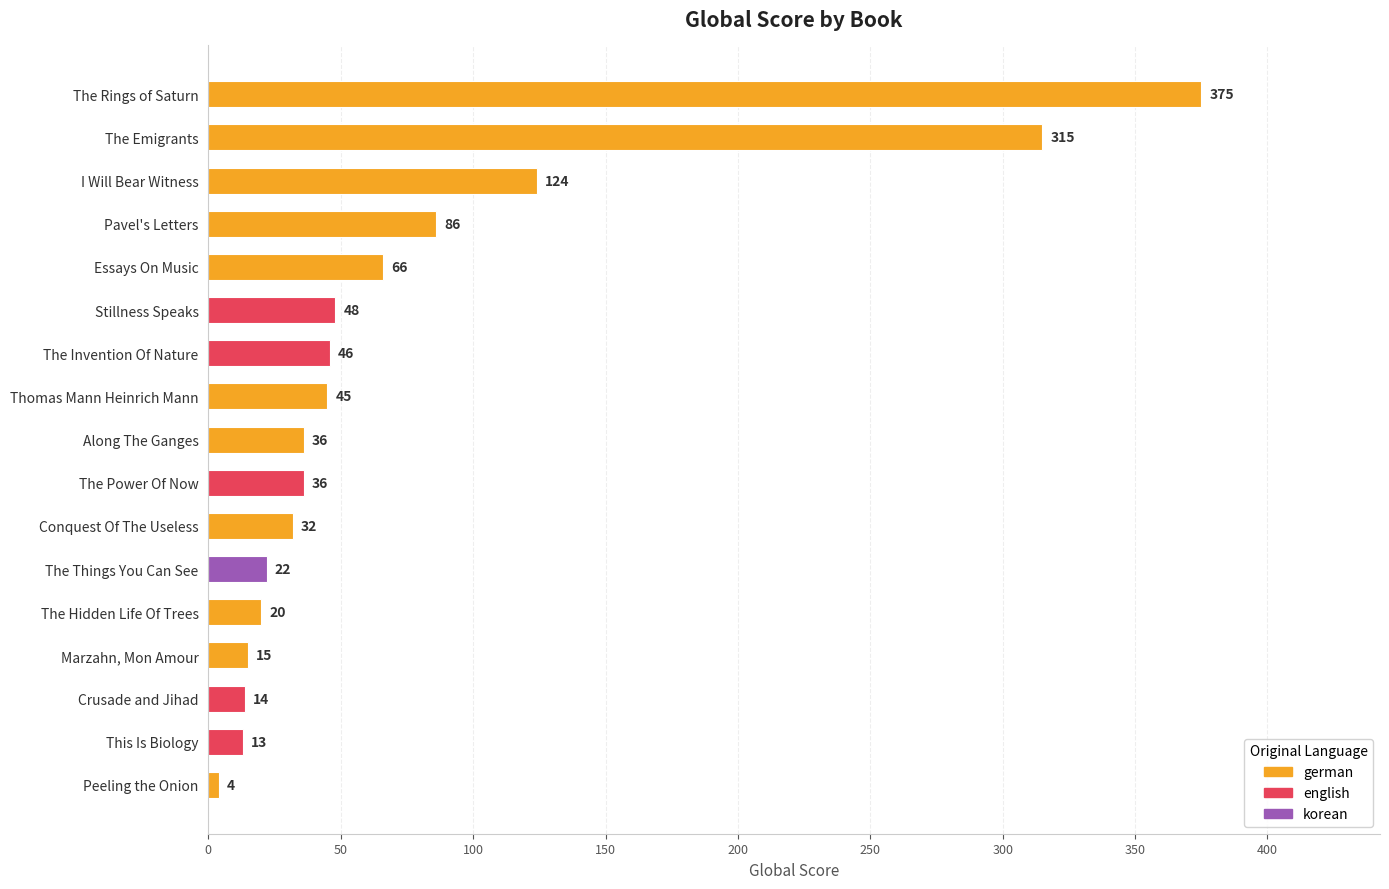

What is the label of the 13th bar from the top?

The Hidden Life Of Trees